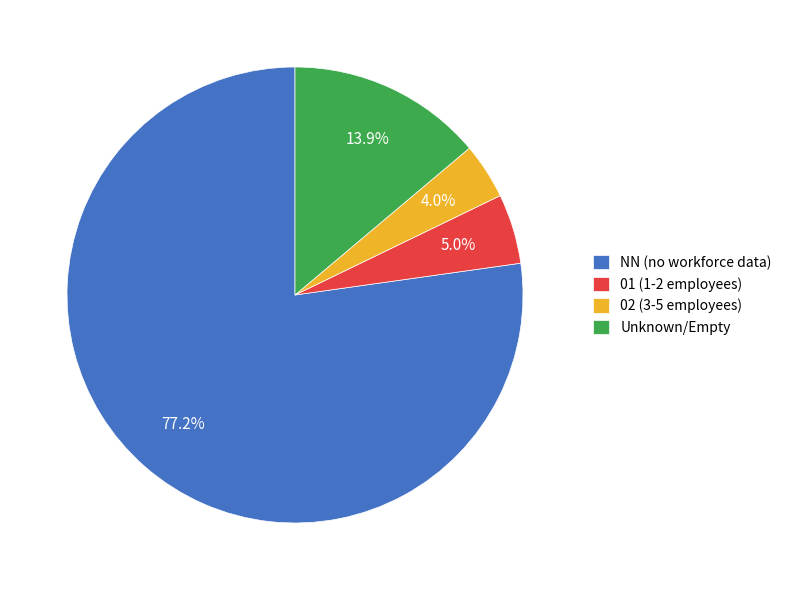

Which slice is the largest?

NN (no workforce data)